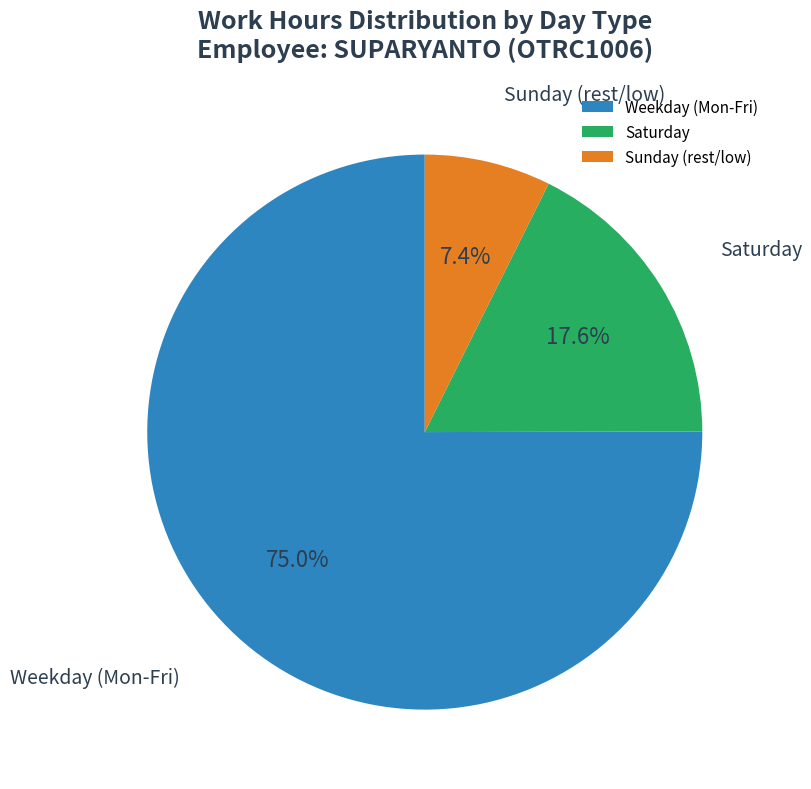

How many slices are in this pie chart?

3